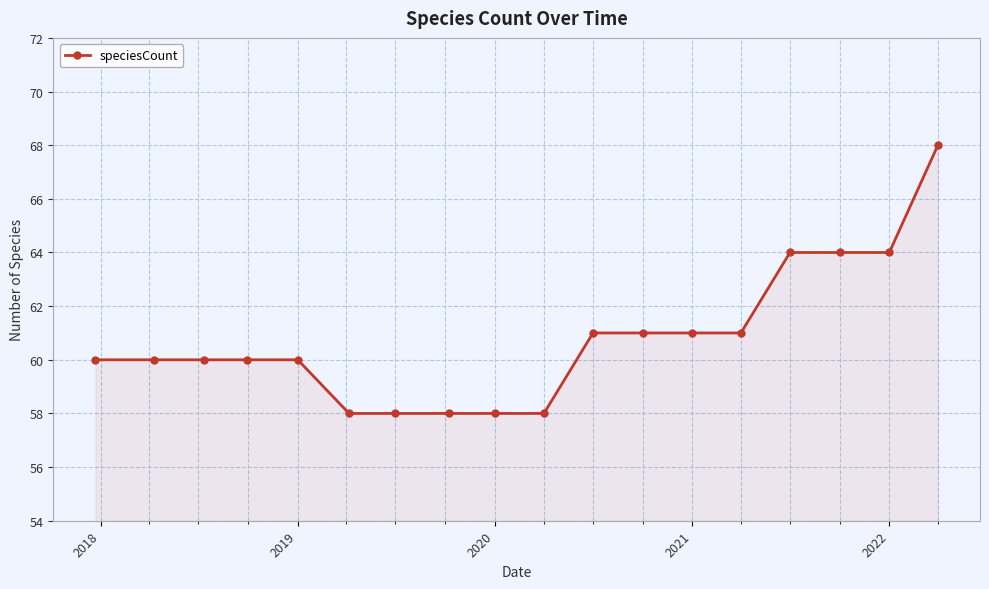

What is the greatest value displayed?

68